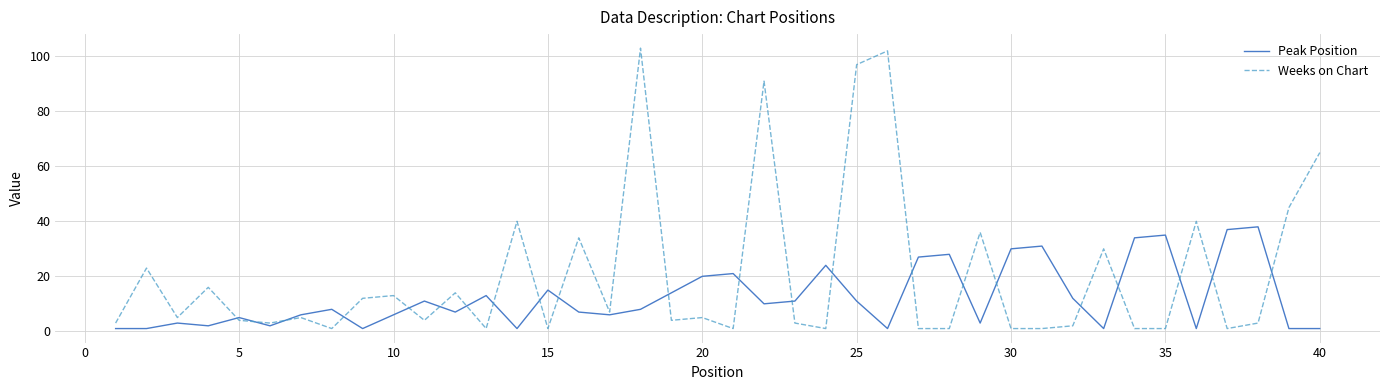

List the series in order of their peak value, highest first.

Weeks on Chart, Peak Position